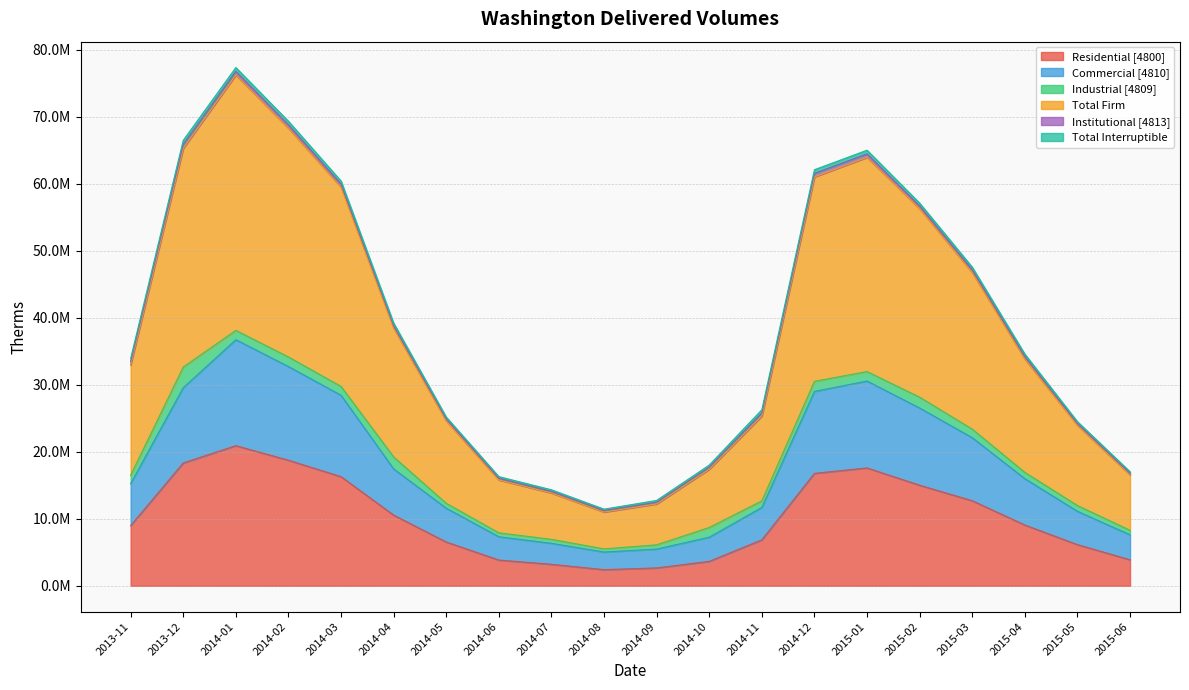

Does the chart display data point markers on the line(s)?

No